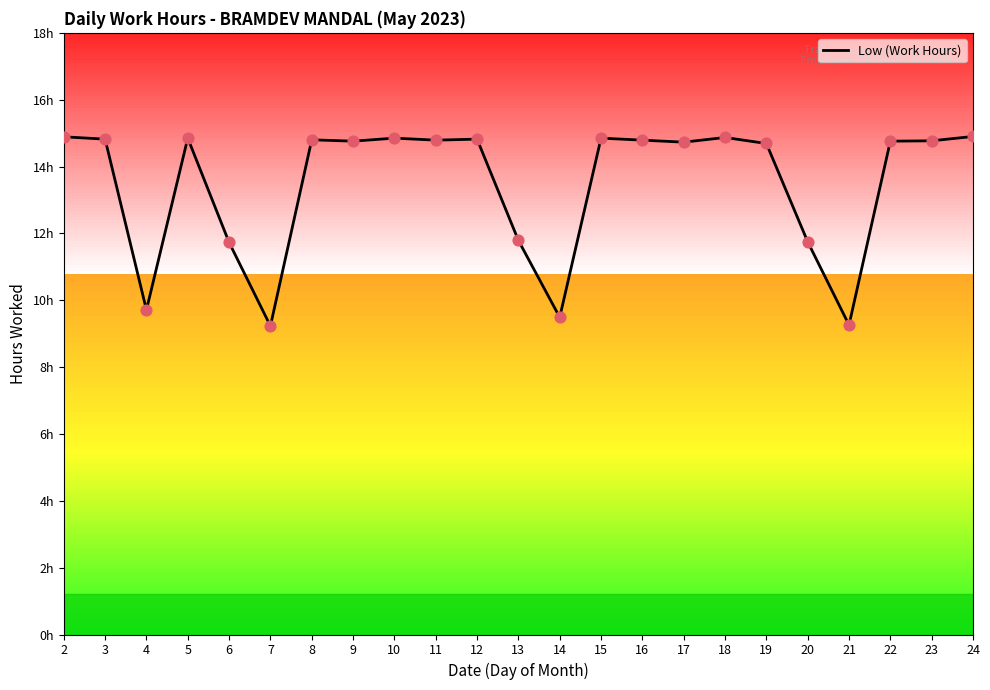

What is the ratio of the value at 14 to the value at 16?

0.6